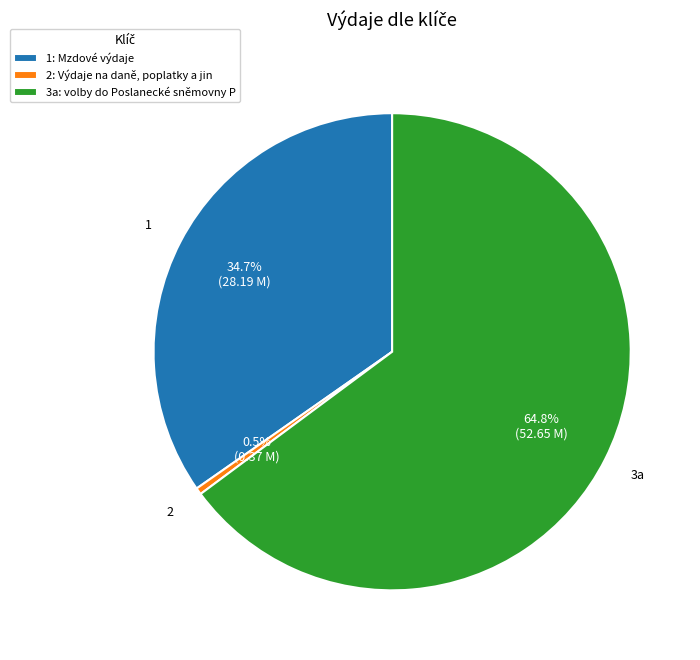

Does any single category account for the majority?

Yes